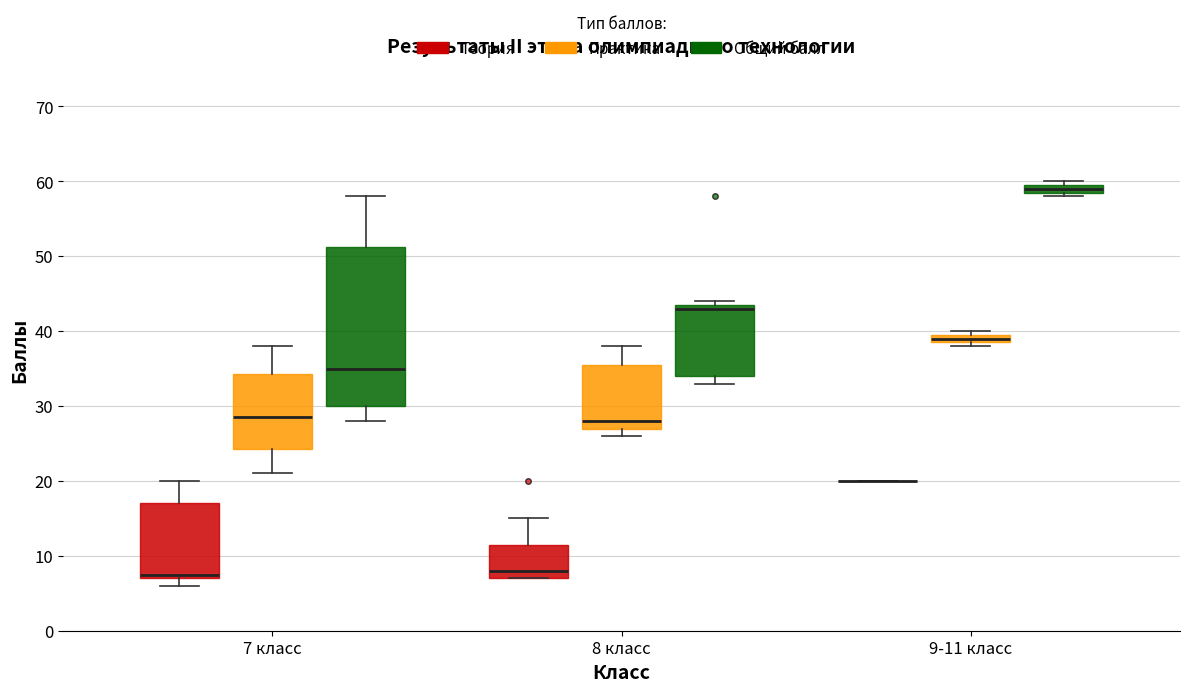

Which box is the tallest, from its lower edge to its upper edge?

7 класс (Общий балл)